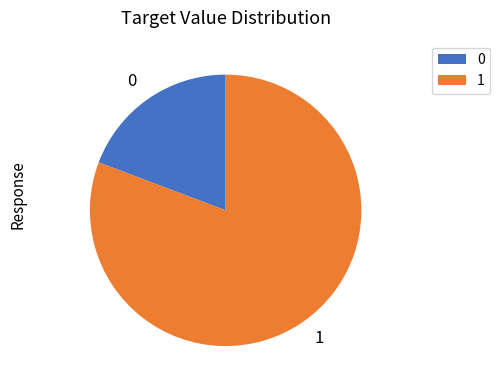

Does any single category account for the majority?

Yes